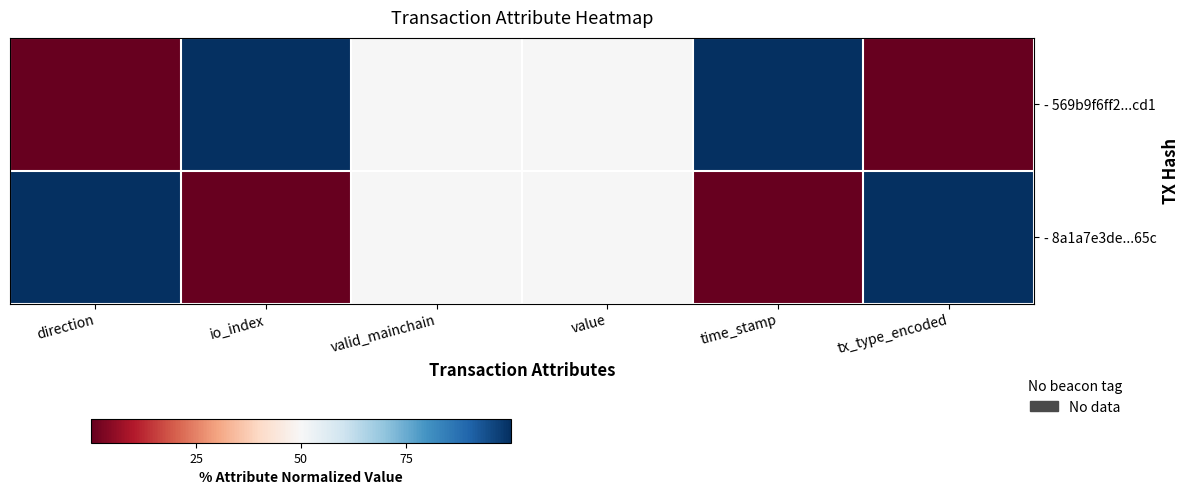

What is the total value across all series at time_stamp?

100